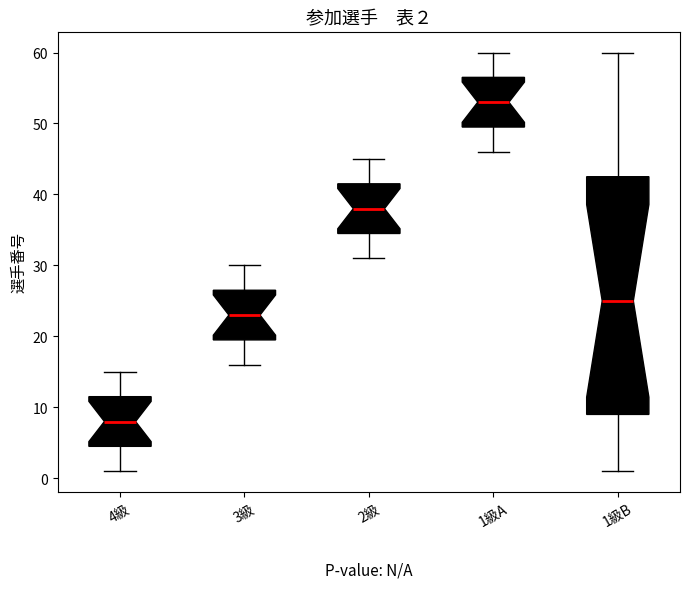

Which box has the highest median line?

1級A